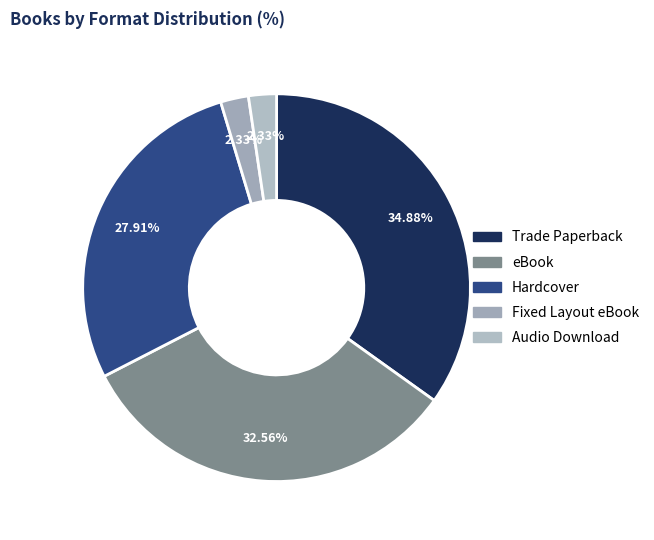

What portion of the pie excludes eBook?

67.4%